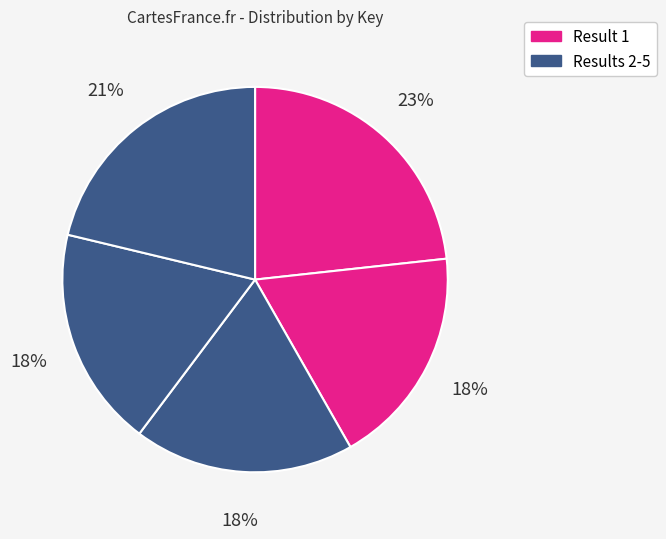

Which category has the biggest portion of the pie?

1